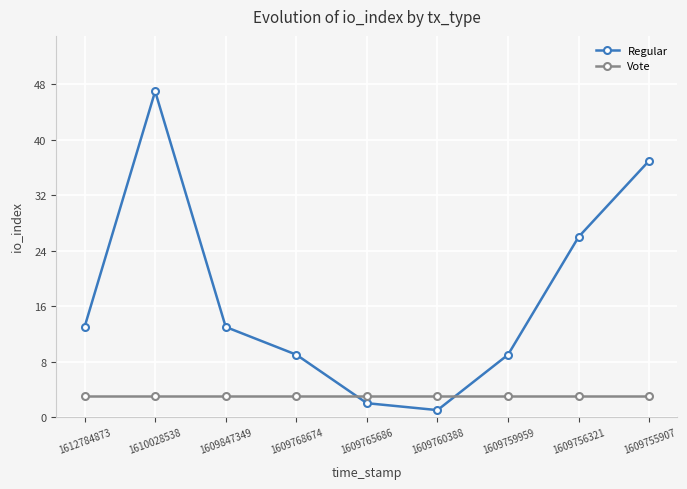

What is the average value of the Vote series?

3